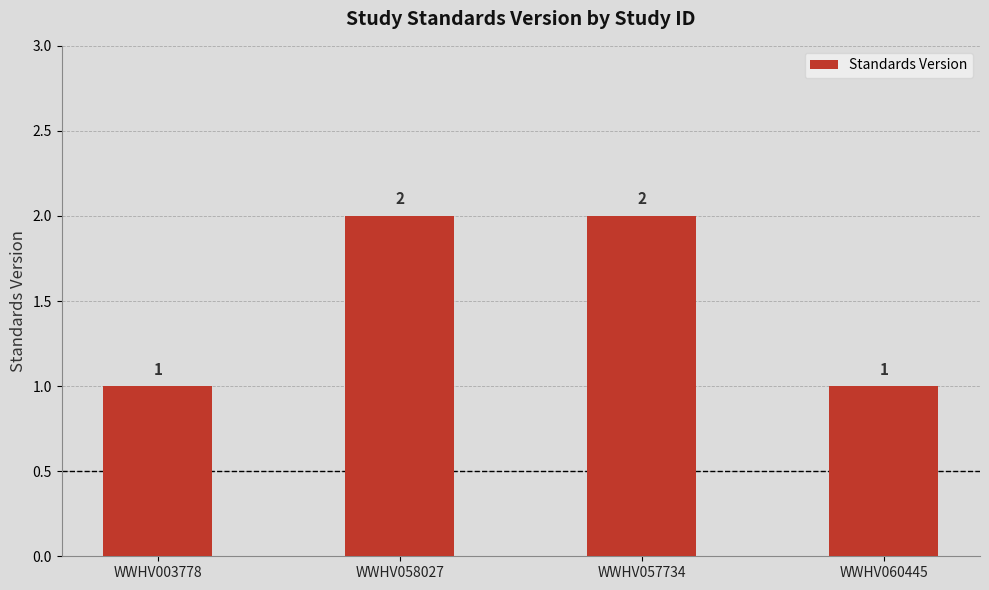

What is the sum of all values?

6